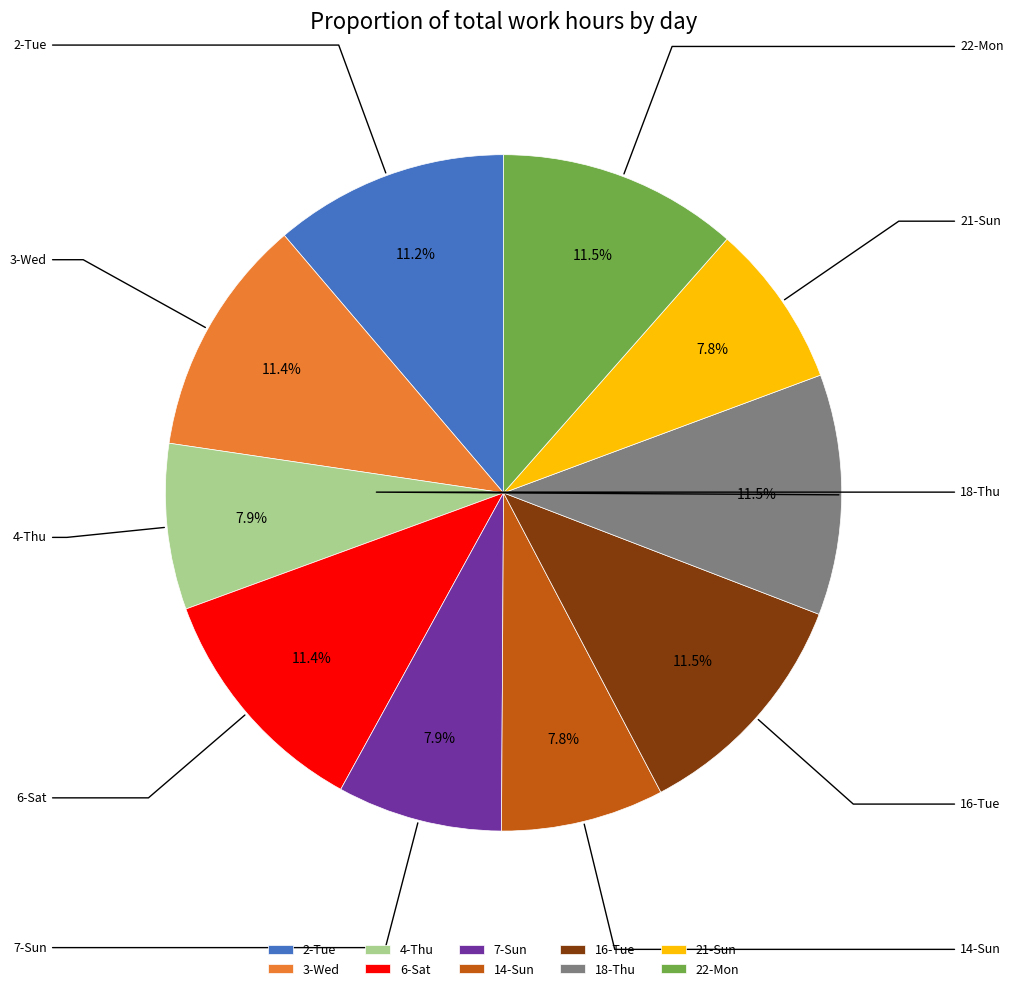

To the nearest percent, what is the difference between the largest and smallest slice percentages?

4%